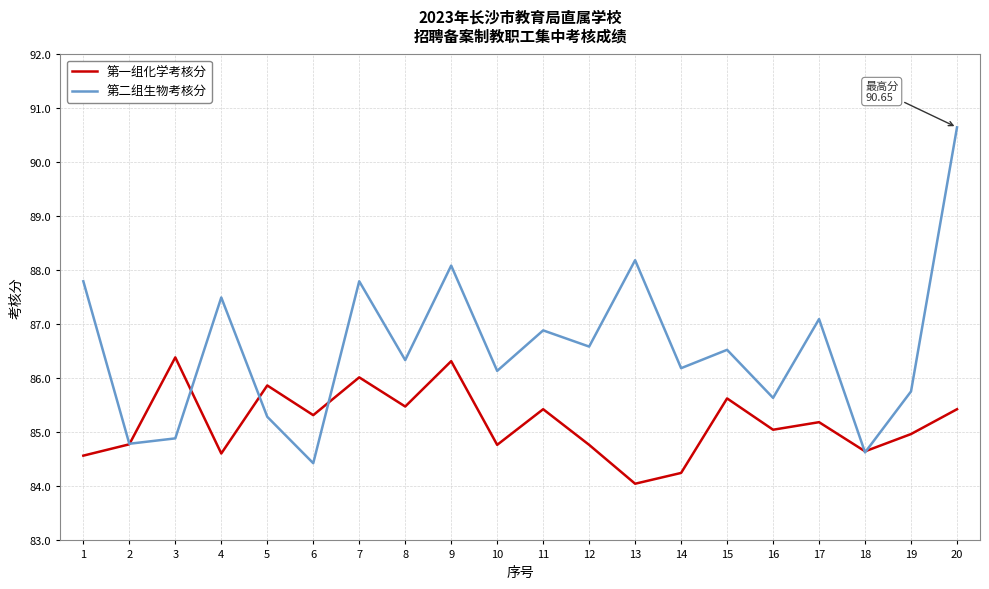

Where is the first local maximum for 第二组生物考核分?

4